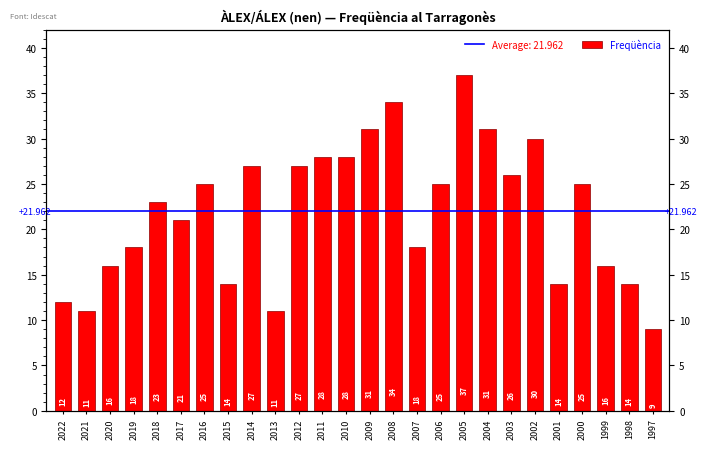

What is the change in value from 2008 to 2005?

+3